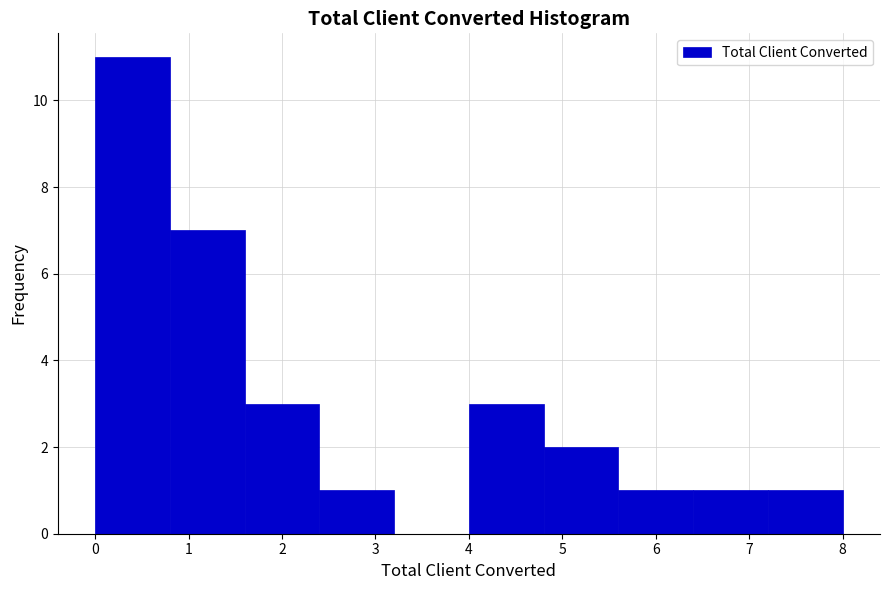

Over which range of the x-axis is the bar tallest?

0.0 to 0.8